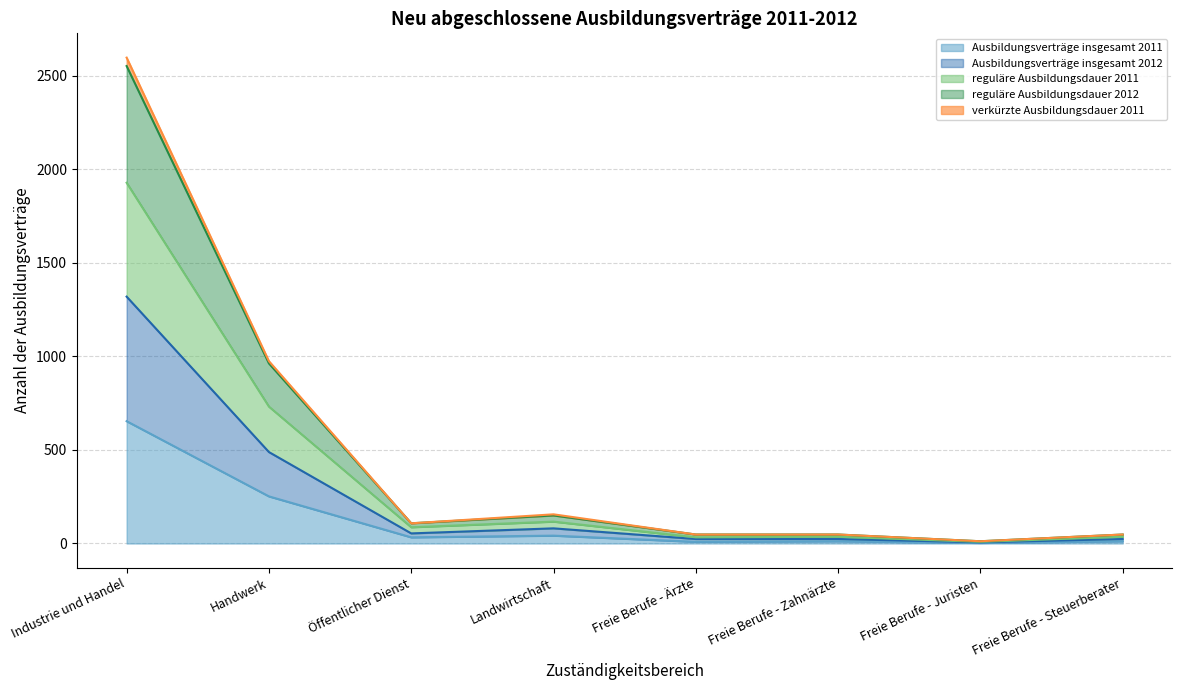

True or false: Ausbildungsverträge insgesamt 2012 and reguläre Ausbildungsdauer 2012 cross at least once.

False